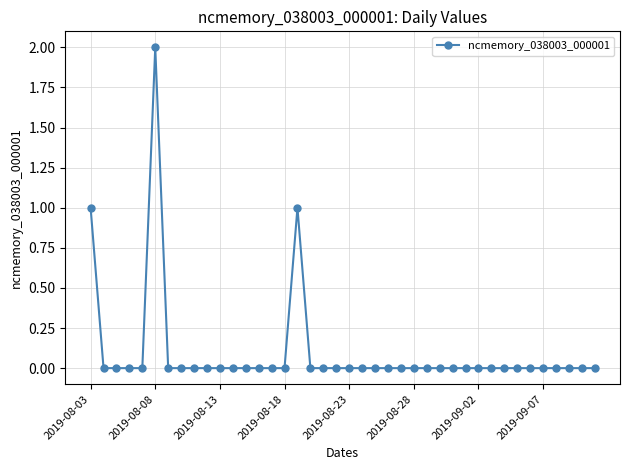

Reading left to right, transcribe all the data shown in this chart.

1	0	0	0	0	2	0	0	0	0	0	0	0	0	0	0	1	0	0	0	0	0	0	0	0	0	0	0	0	0	0	0	0	0	0	0	0	0	0	0